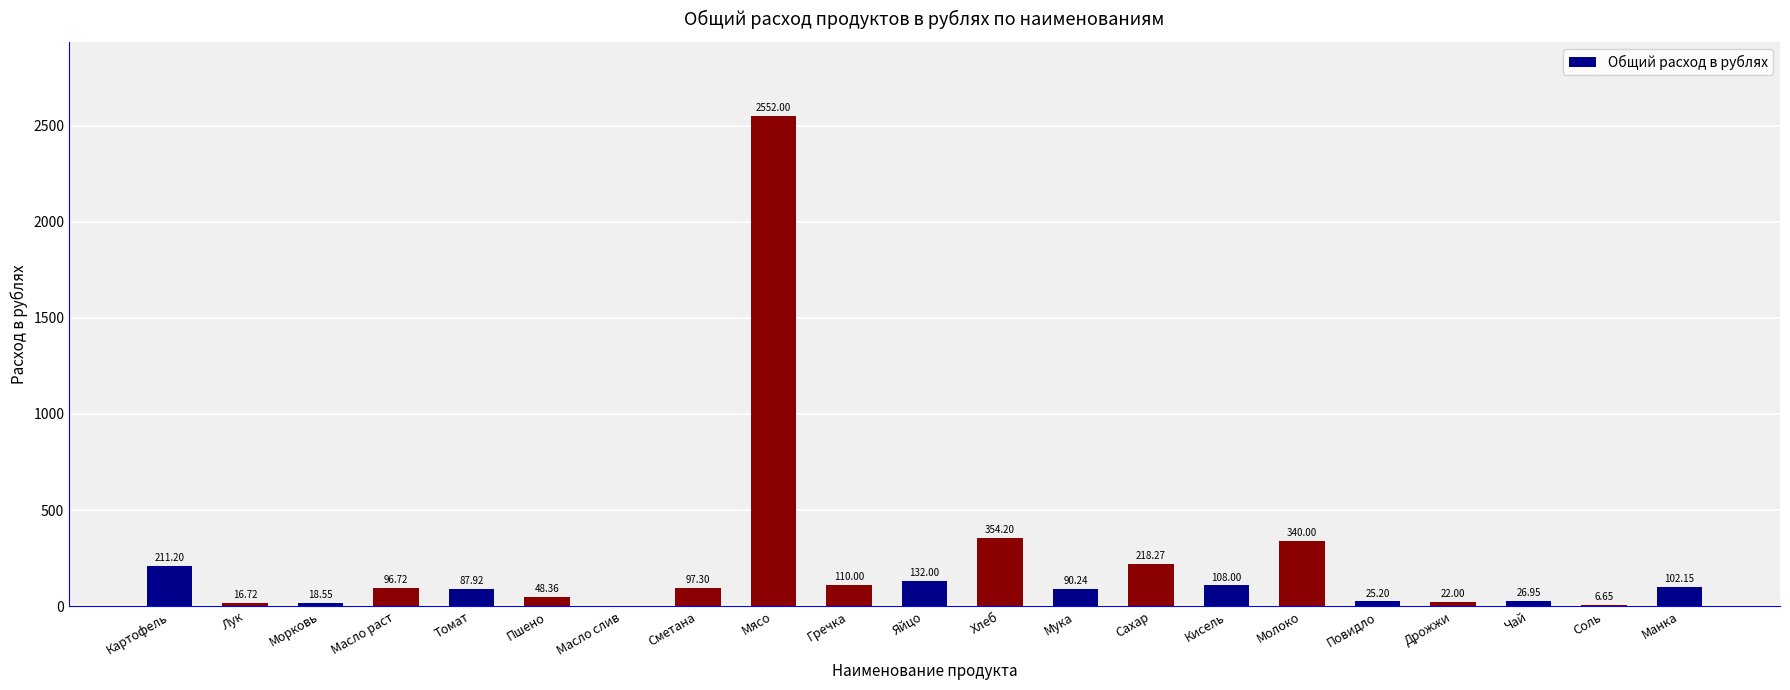

At which label does the data first exceed 96?

Картофель